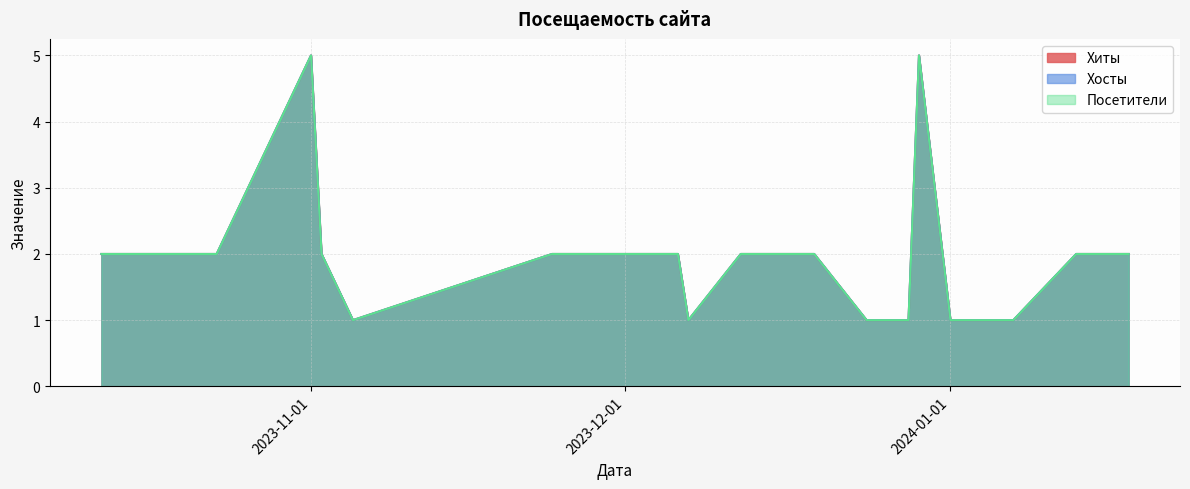

Which series has the widest spread of values?

Хиты